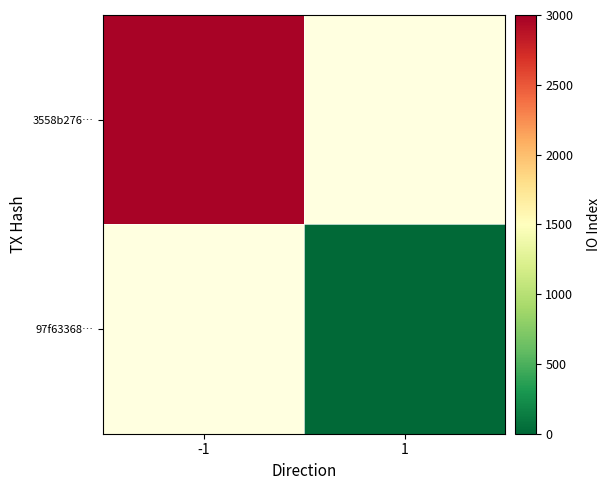

What value does the 97f63368… series have at 1?

18.0